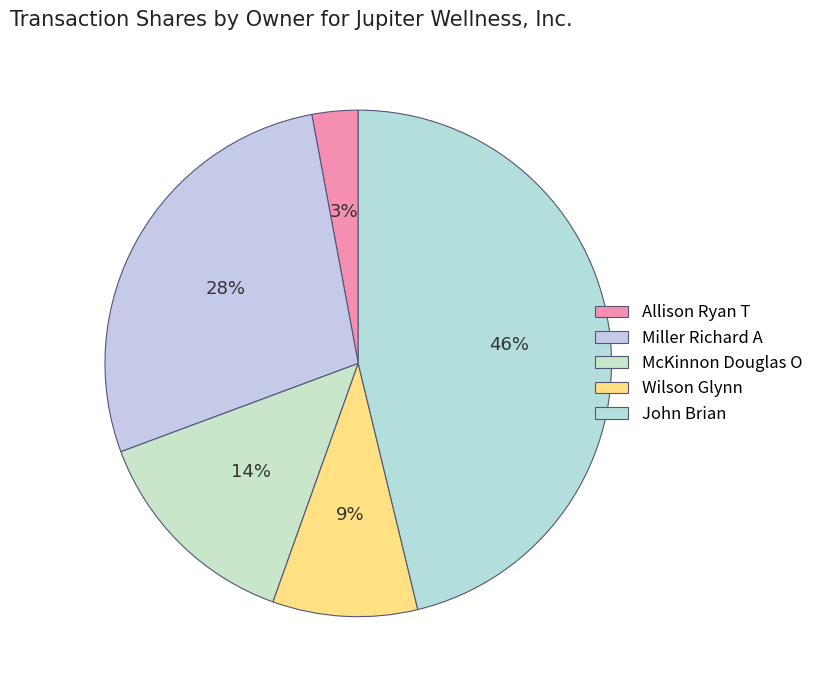

Which category has the biggest portion of the pie?

John Brian